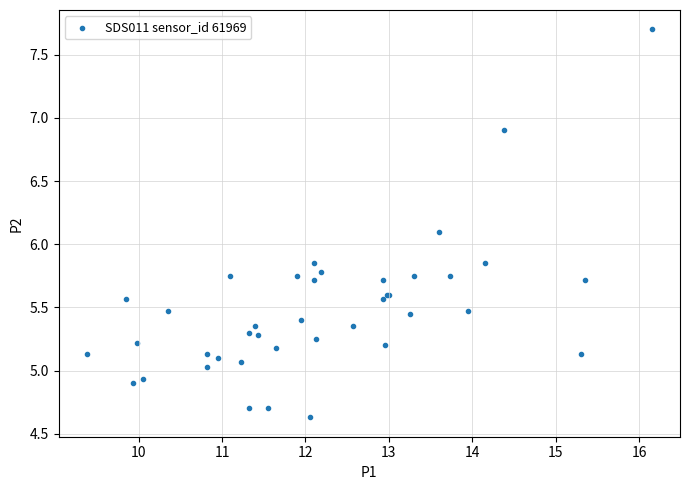

What Y value in the scatter plot is closest to 6?

6.1